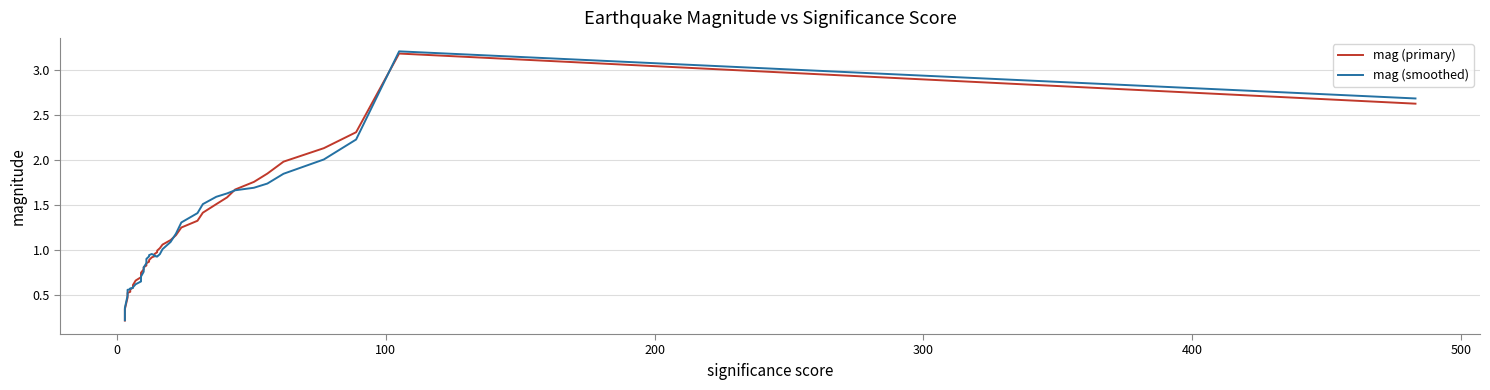

List the series in order of their peak value, highest first.

mag (smoothed), mag (primary)